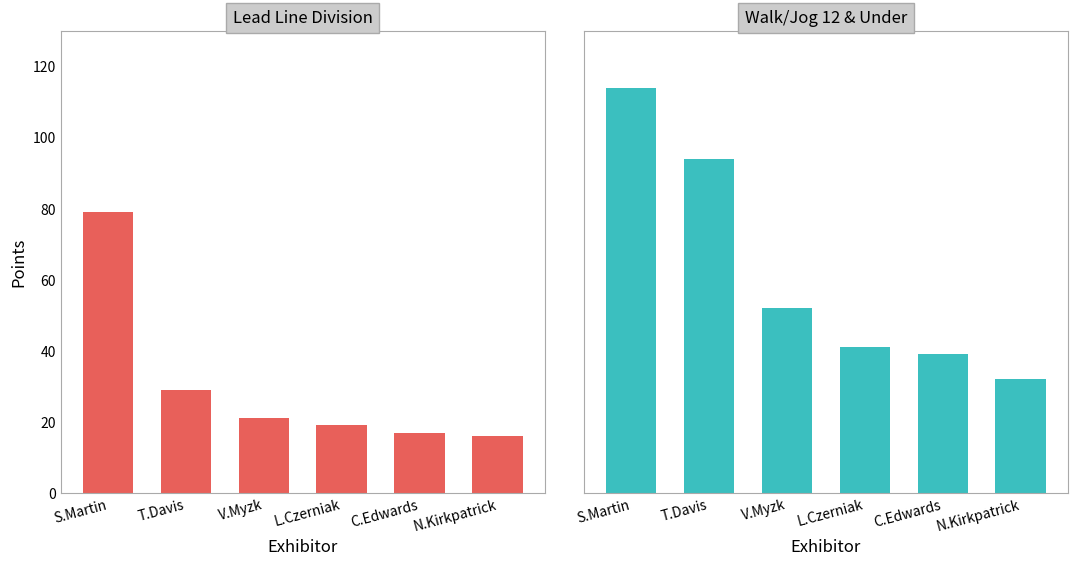

At which category is the sum across all series the highest?

S.Martin